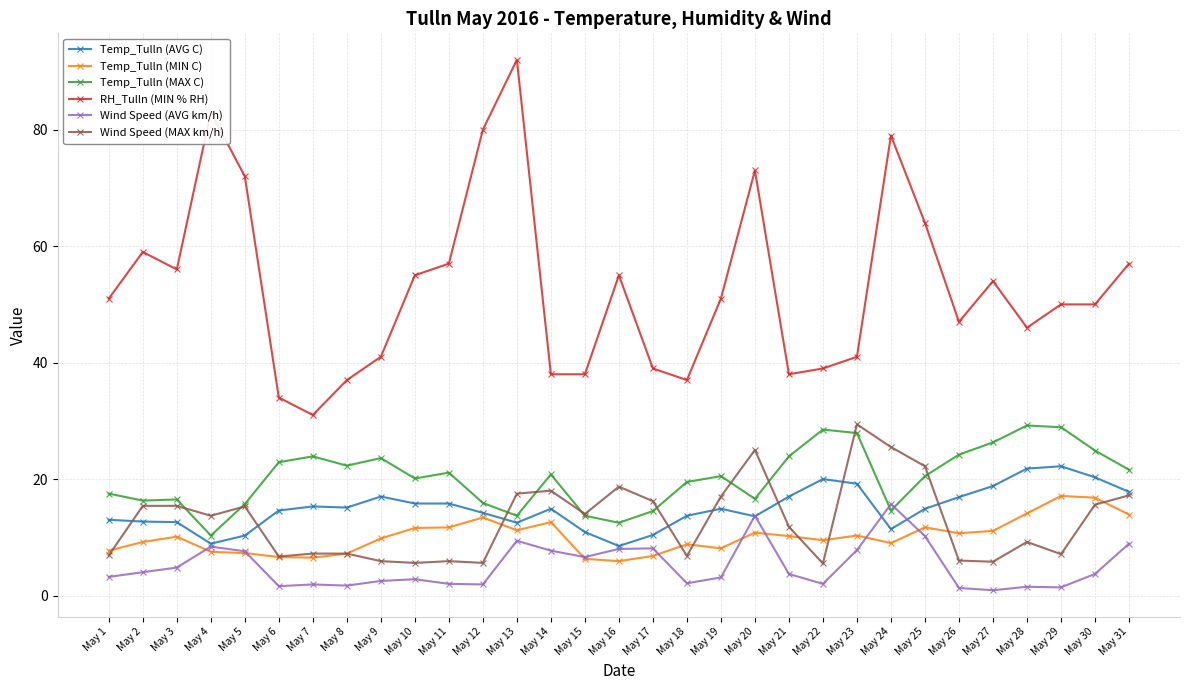

True or false: Wind Speed (MAX km/h) and Wind Speed (AVG km/h) intersect in this chart.

False